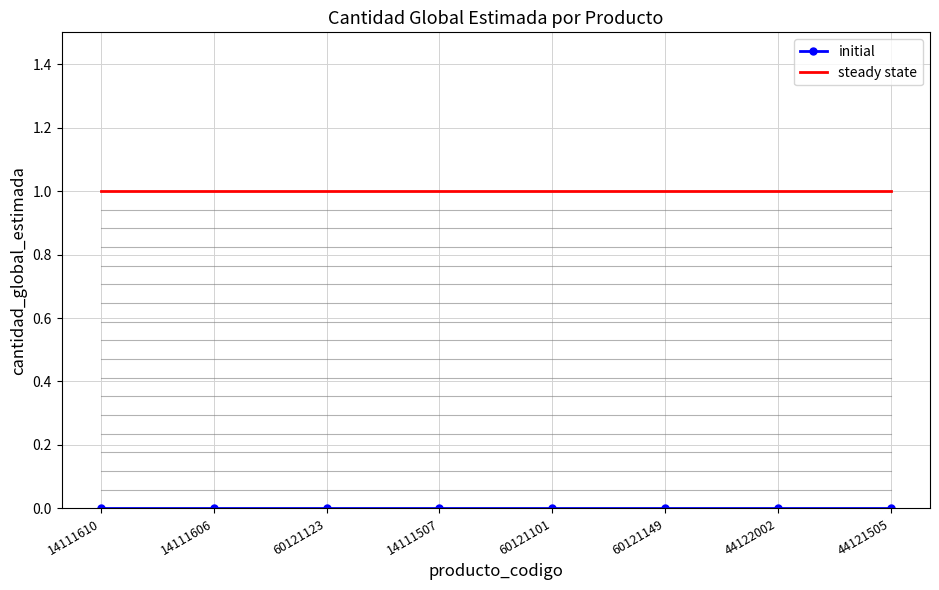

Which series has the largest total across all categories?

steady state